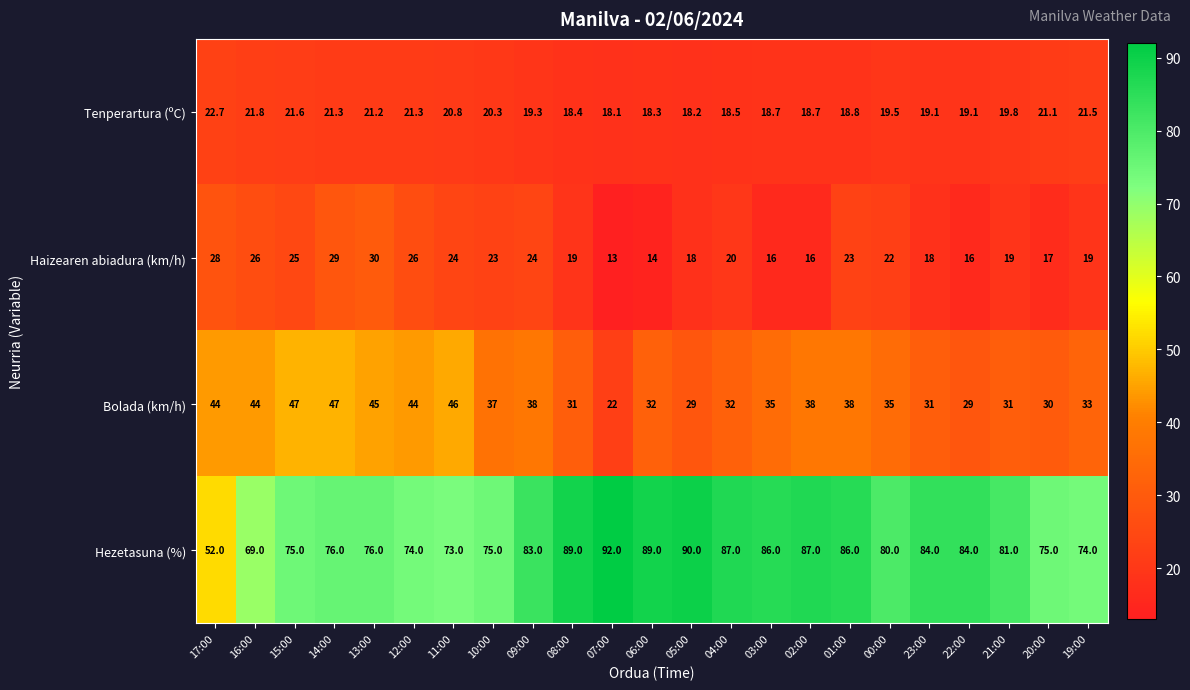

What is the maximum value for Haizearen abiadura (km/h)?

30.0